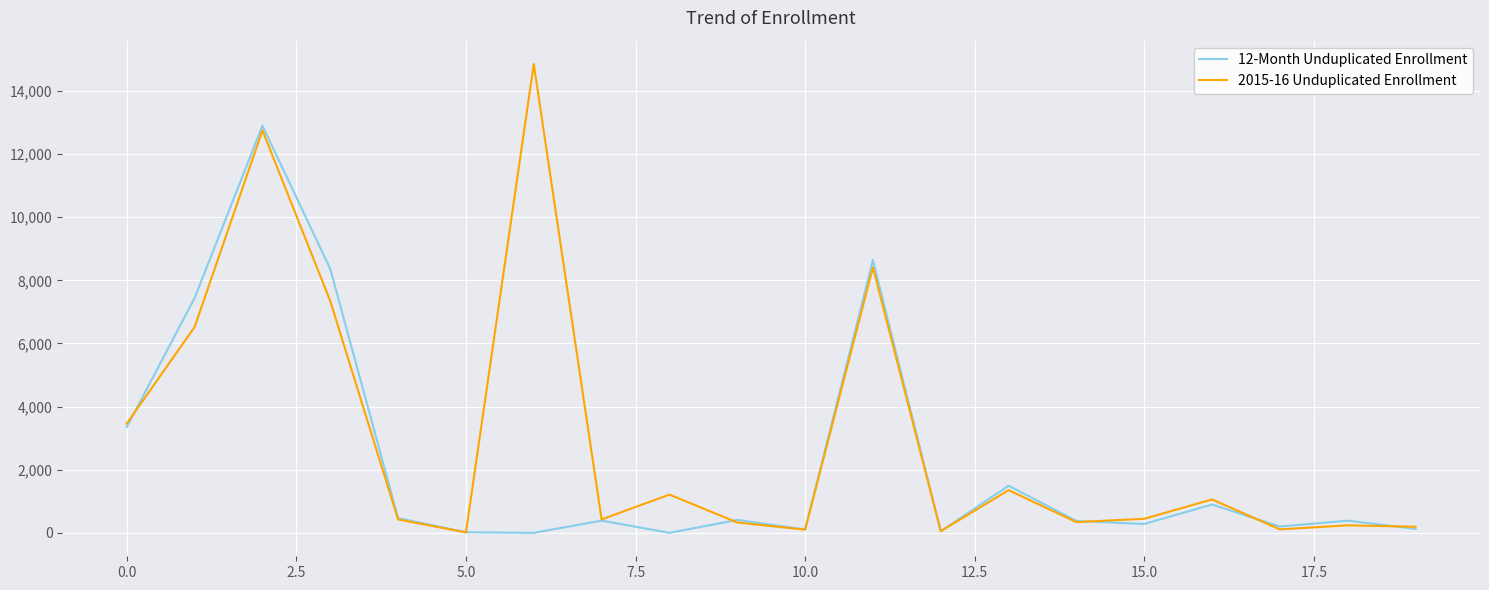

How many values in the 12-Month Unduplicated Enrollment series are below 388?

10